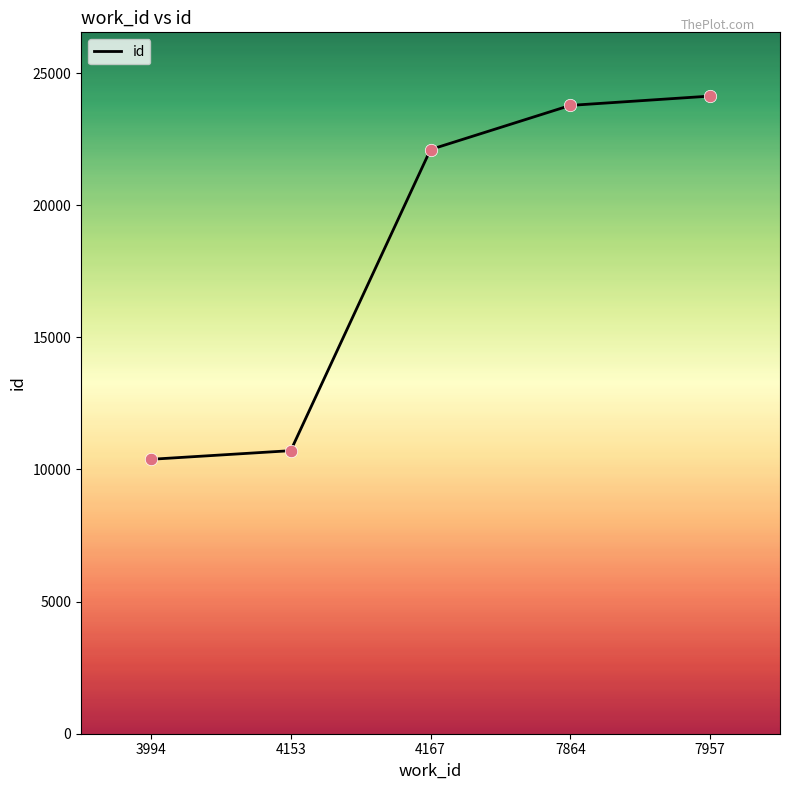

What is the ratio of the value at 4153 to the value at 4167?

0.5